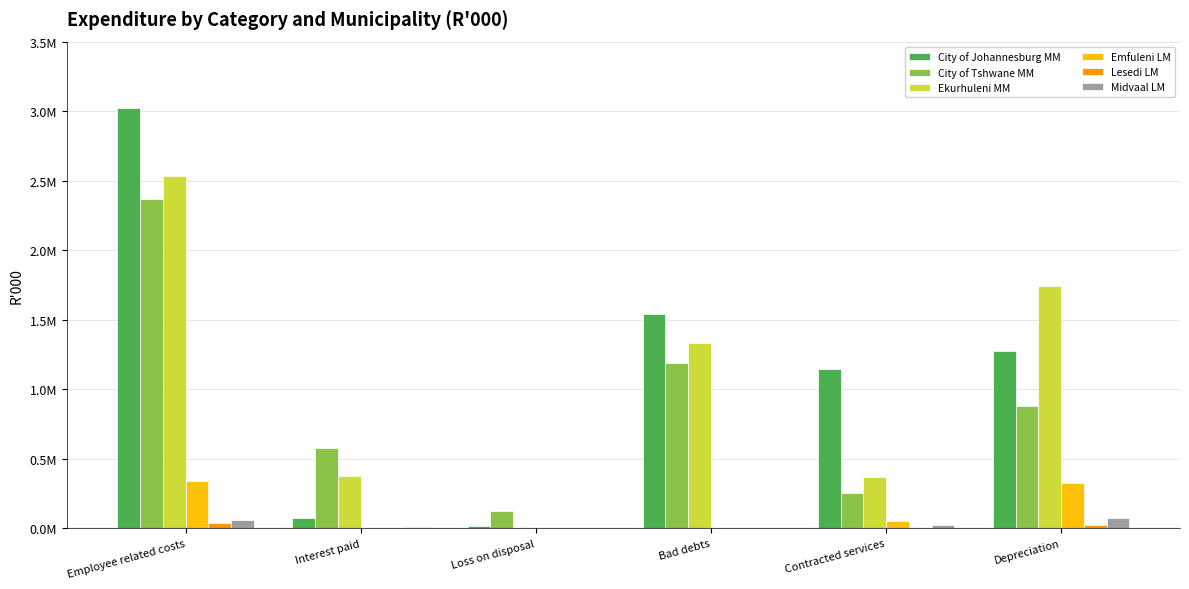

What is the total value across all series at Depreciation?

4326764